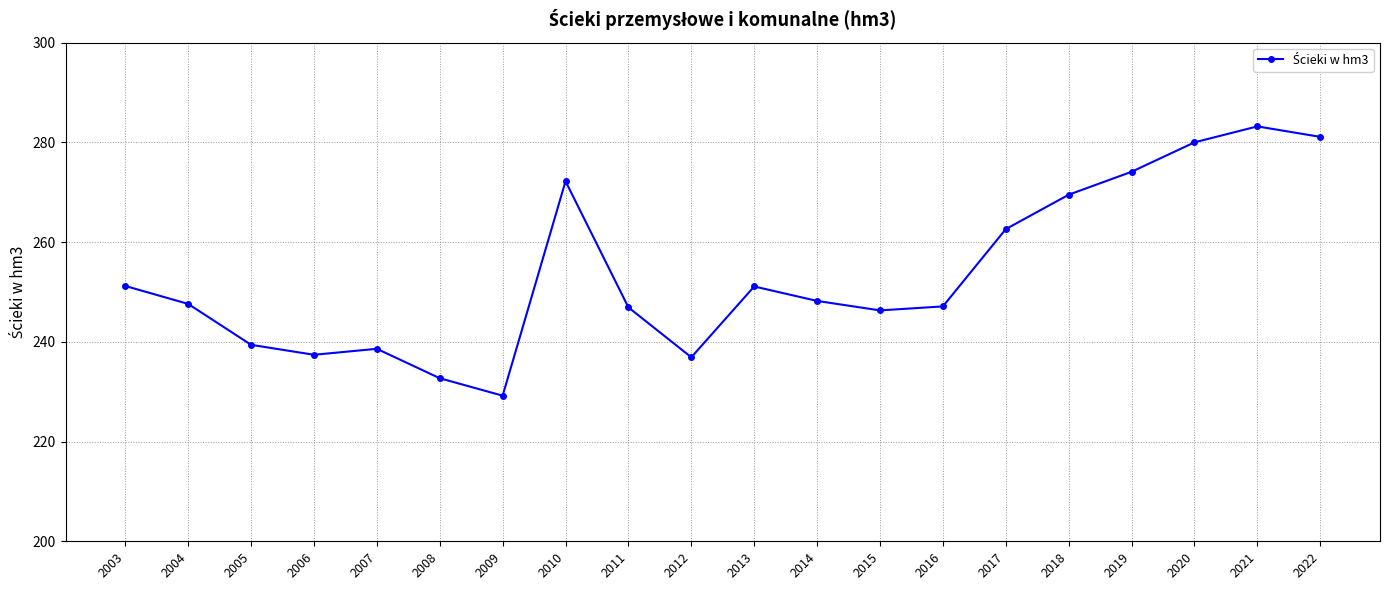

At which label does the data first exceed 248?

2003